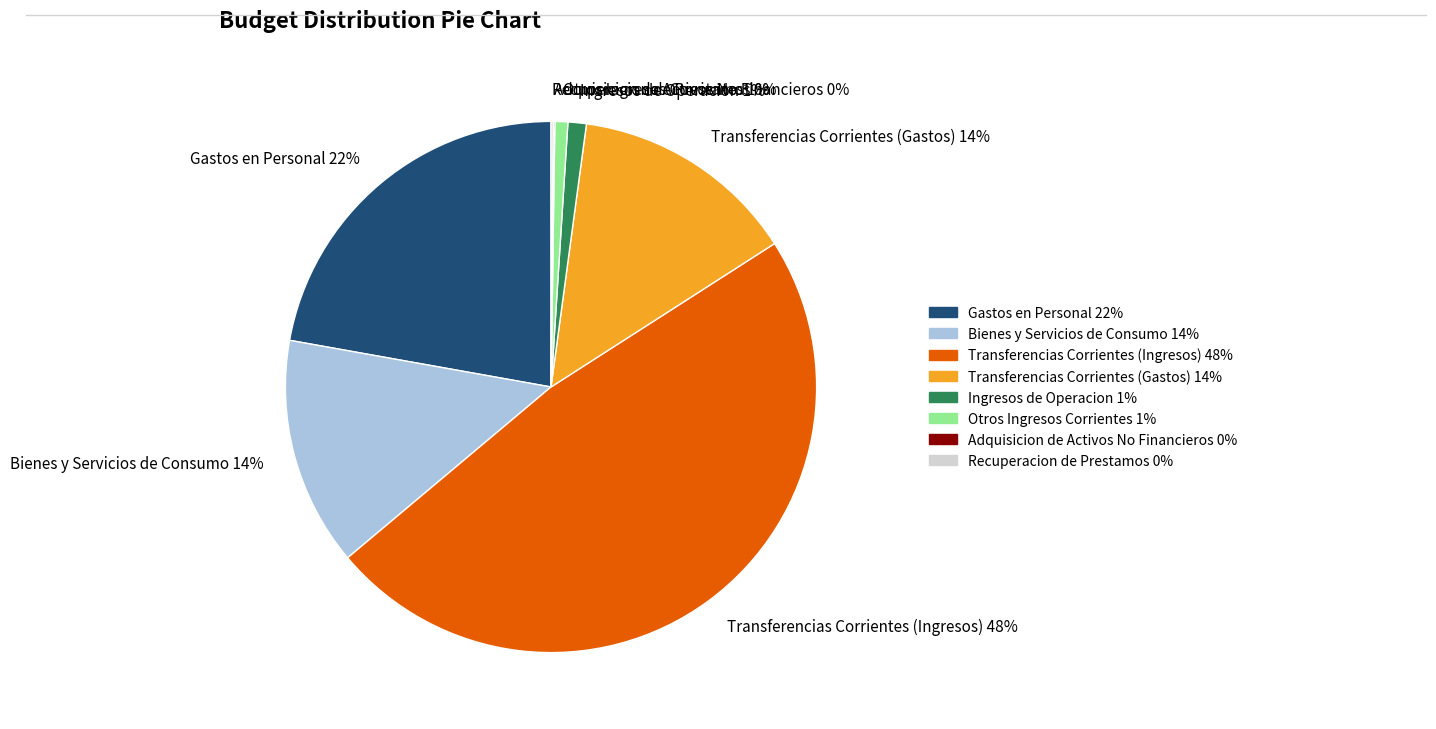

Does any single category account for the majority?

No